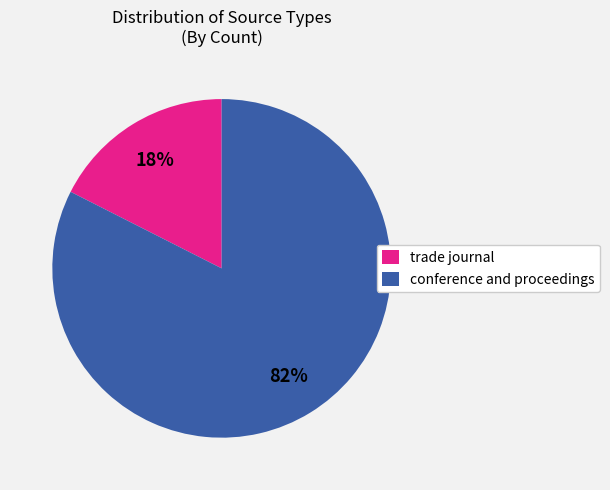

Do conference and proceedings and trade journal together represent more than half of the pie?

Yes